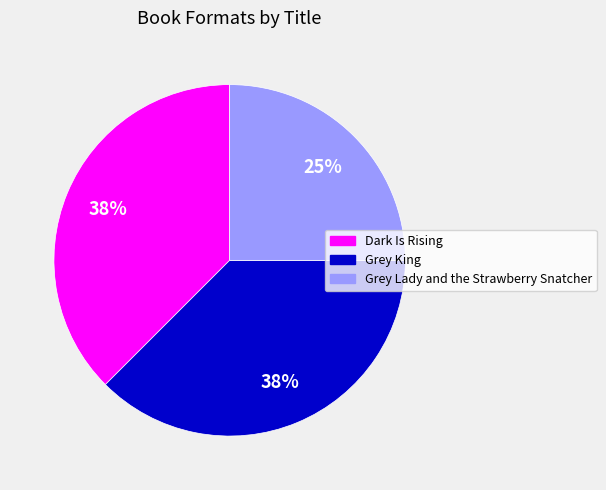

How many segments does this pie chart have?

3